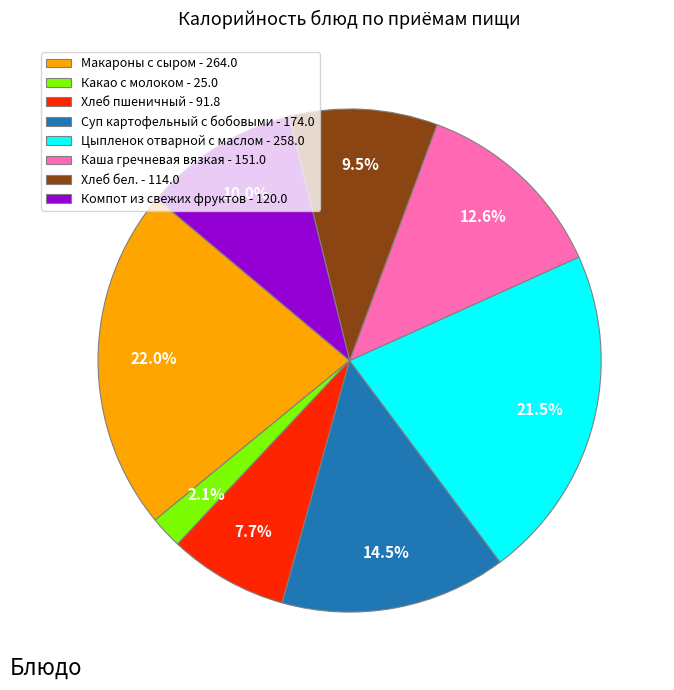

How many slices are in this pie chart?

8